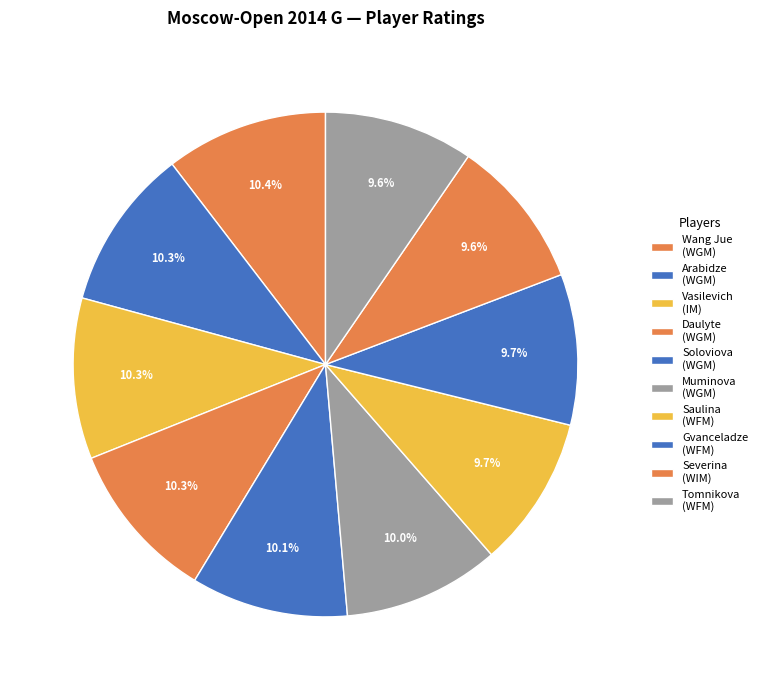

How many slices are in this pie chart?

10